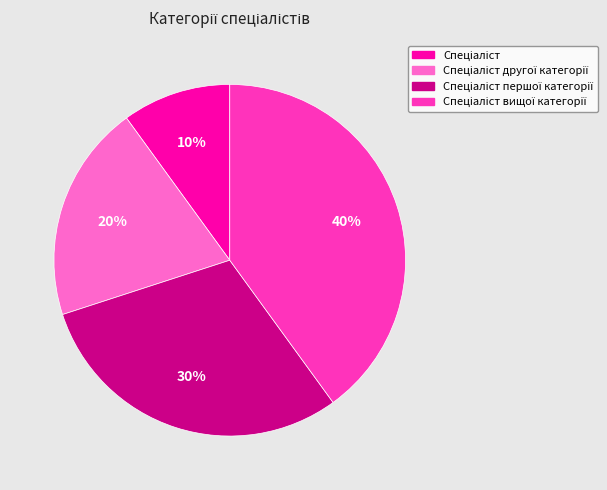

Is there any slice that represents more than half of the pie?

No